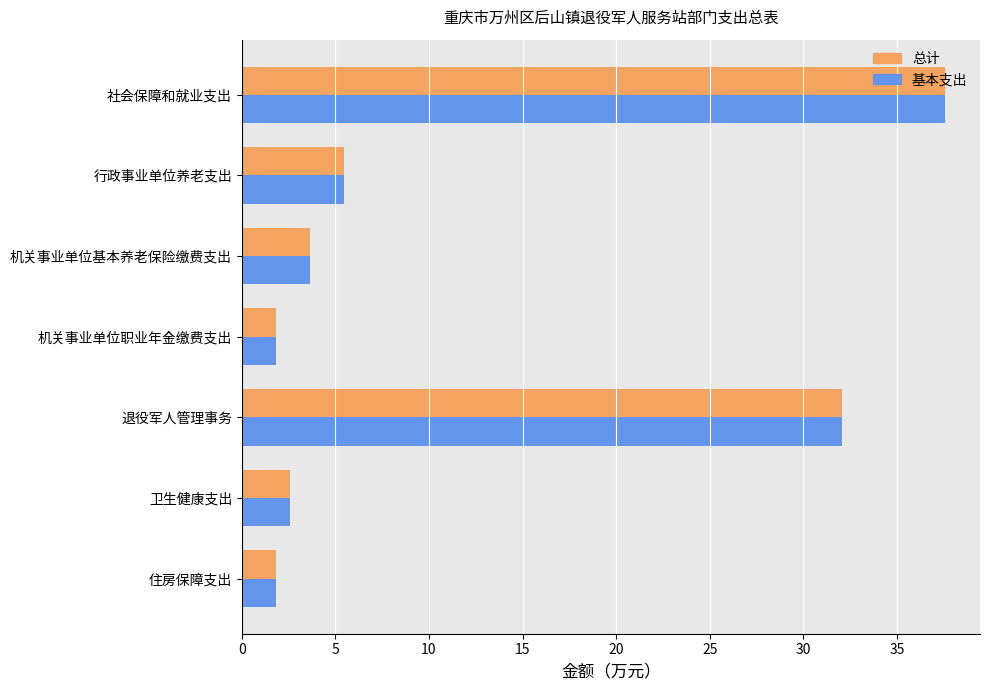

At which category is the sum across all series the highest?

社会保障和就业支出